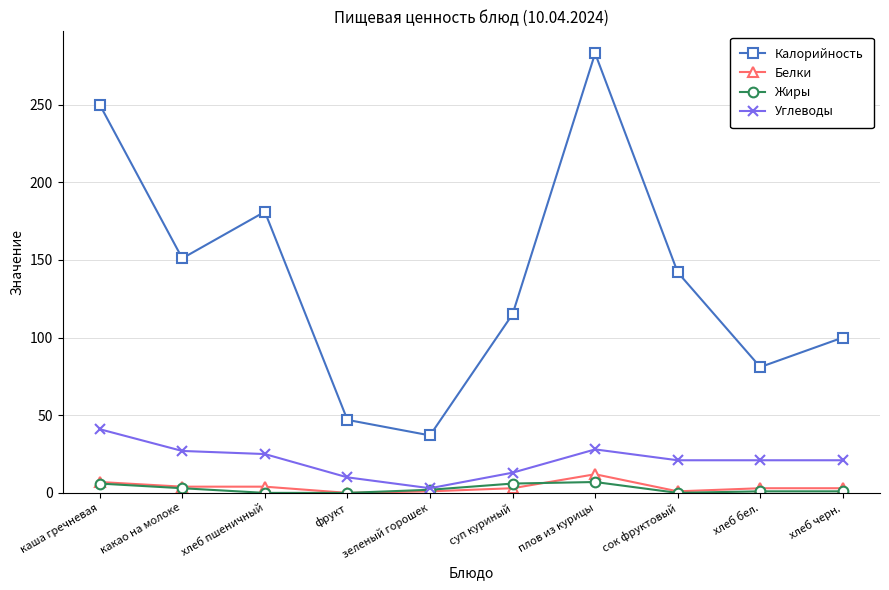

Which series has the largest total across all categories?

Калорийность